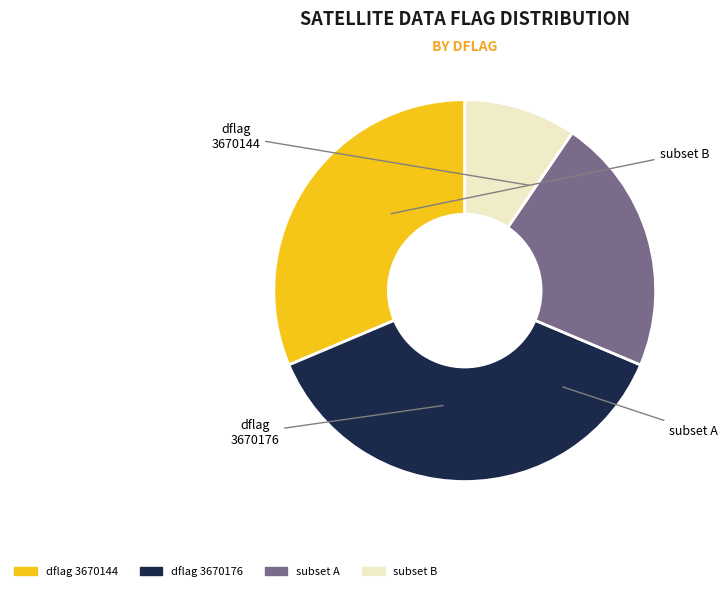

Is there a majority slice in this chart?

No